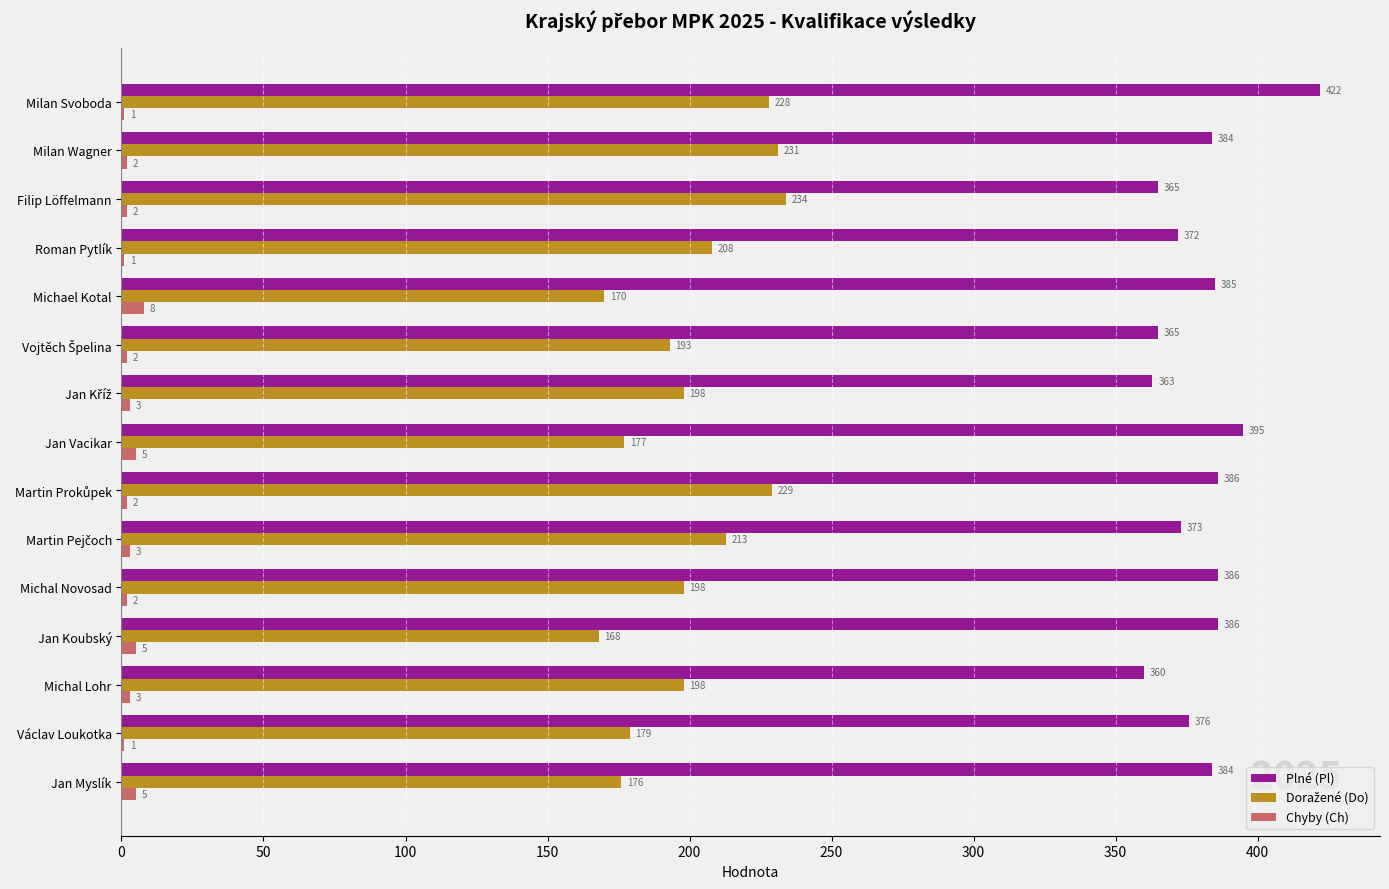

The value of Plné (Pl) at Jan Koubský is 386. True or false?

True